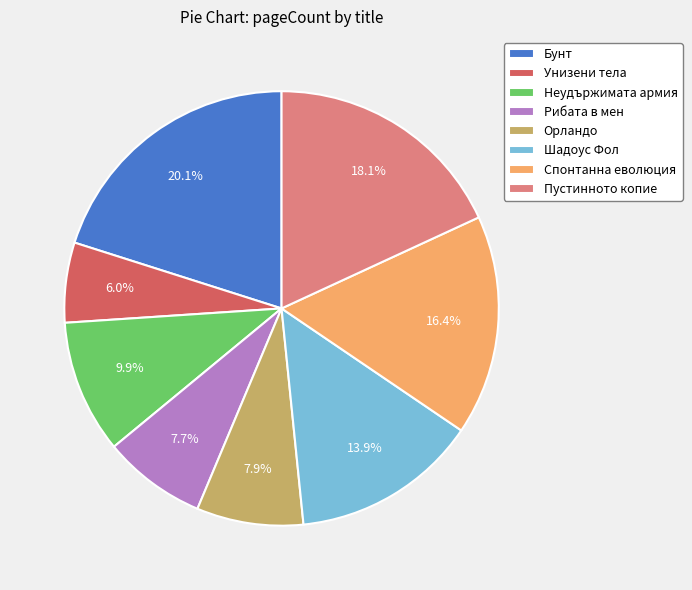

Between Бунт and Орландо, which is larger?

Бунт